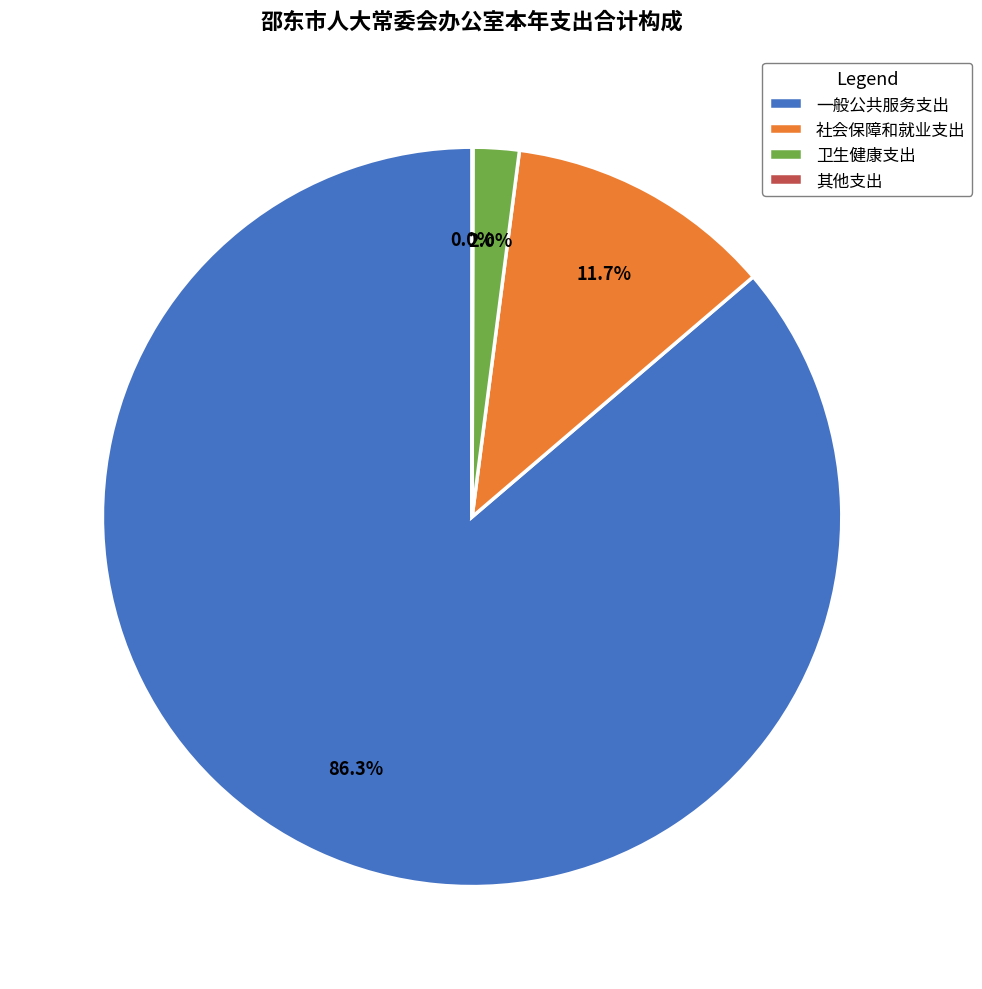

Combined, what portion of the pie is 卫生健康支出 and 社会保障和就业支出?

13.7%